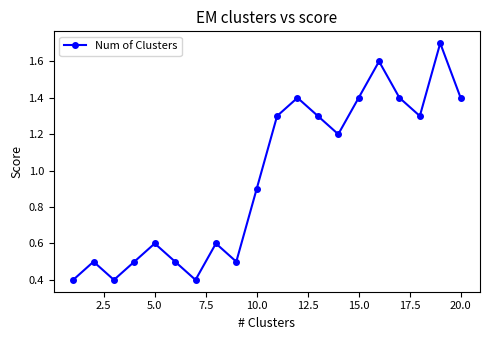

What is the minimum value shown in the chart?

0.4